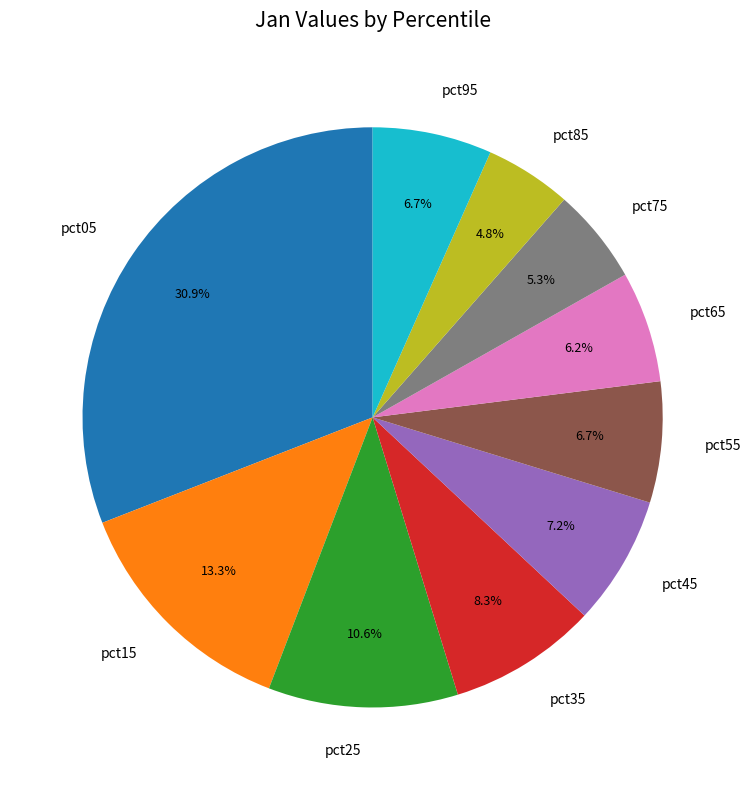

Is it true that pct05 is 46% of the pie?

False